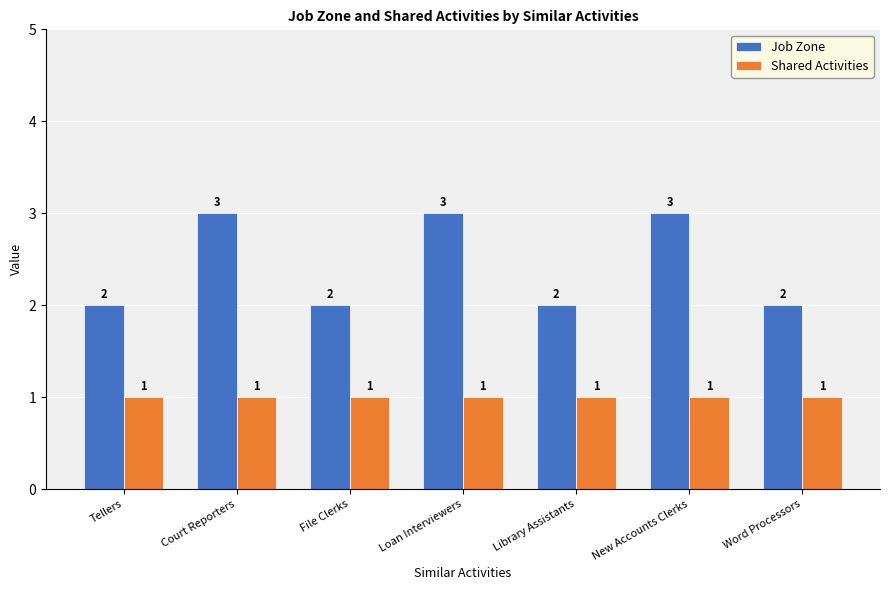

Between Court Reporters and Word Processors, which series saw the biggest shift?

Job Zone